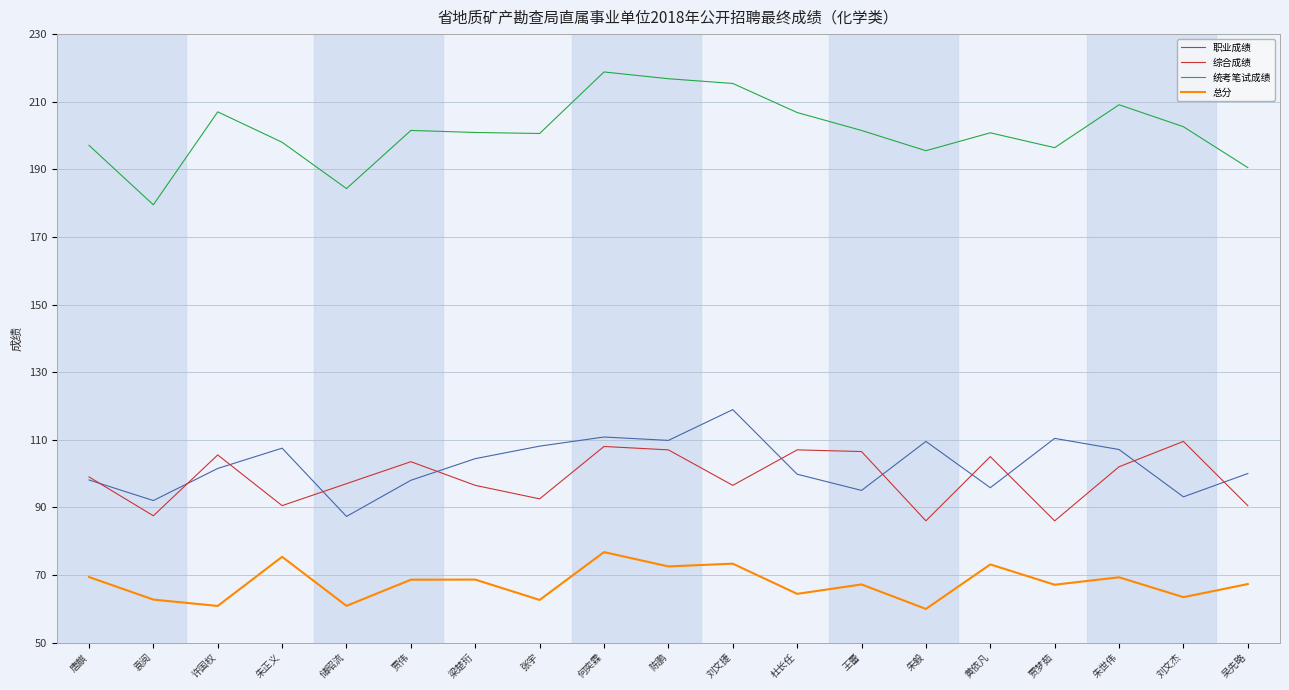

Which category has the highest value across all series?

何奕霖